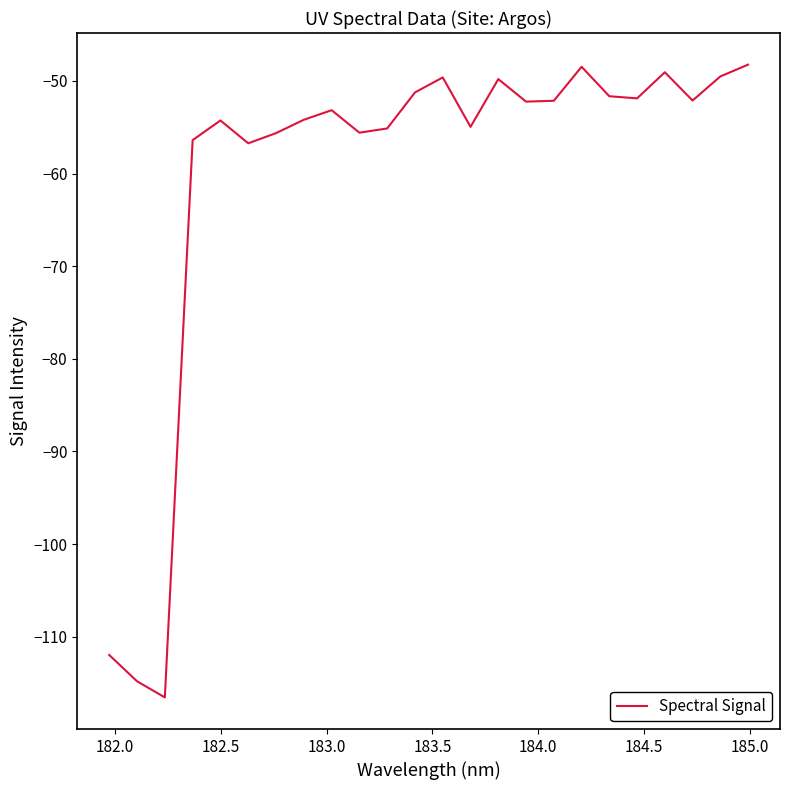

How many lines are shown in the chart?

1